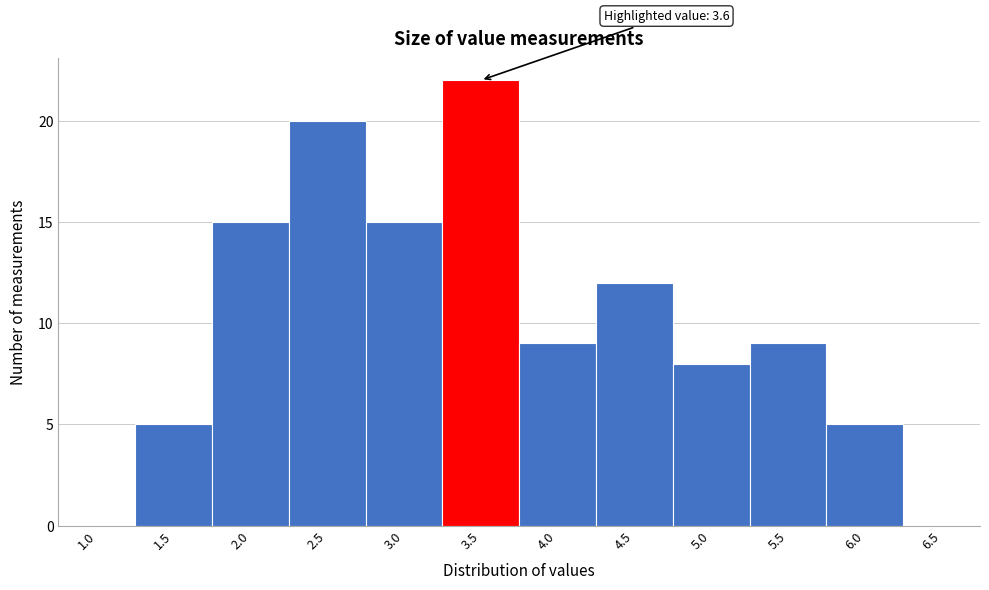

Reading left to right, transcribe all the data shown in this chart.

1.0=0	1.5=5	2.0=15	2.5=20	3.0=15	3.5=22	4.0=9	4.5=12	5.0=8	5.5=9	6.0=5	6.5=0